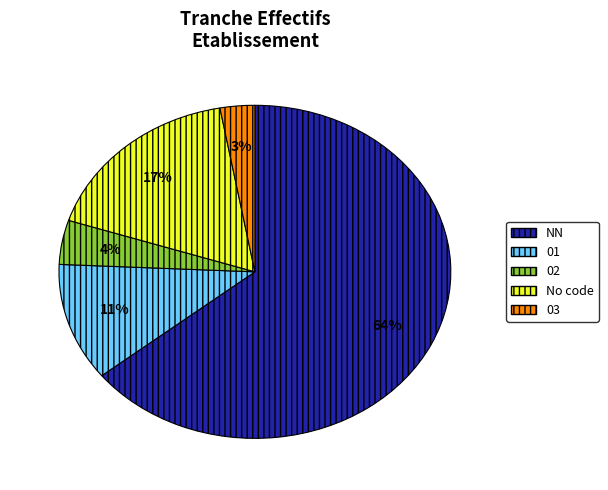

To the nearest percent, what is the average slice percentage?

20%